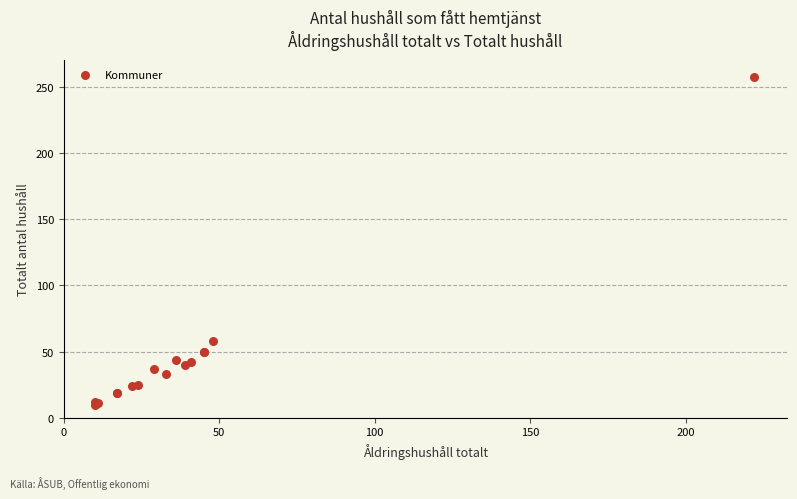

What Y value in the scatter plot is closest to 134?

58